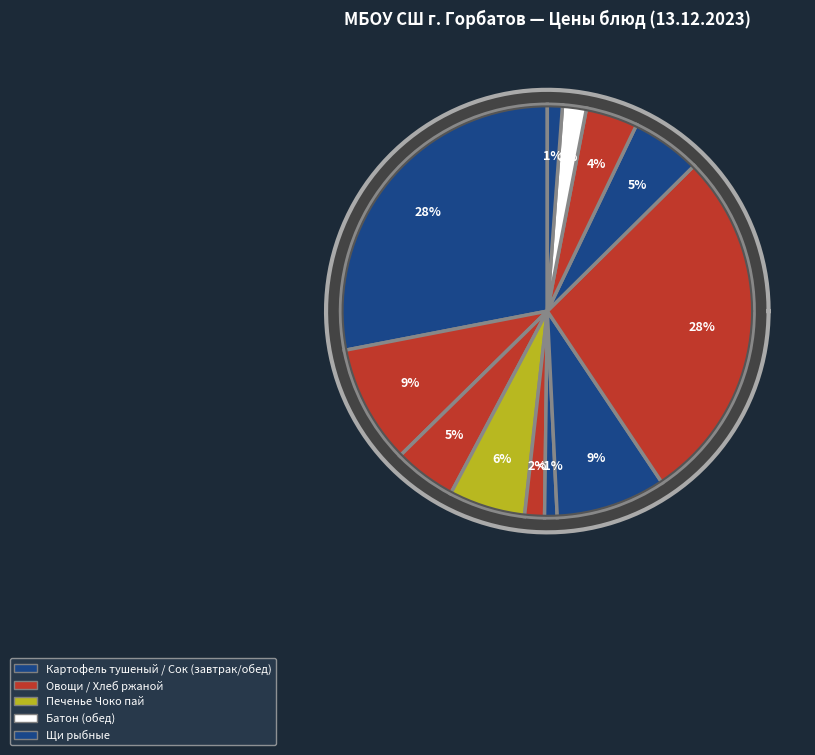

Rank the categories by value from lowest to highest.

Хлеб ржаной (завтрак), Хлеб ржаной (обед), Батон (завтрак), Батон (обед), Овощи сезонные (обед), Овощи сезонные (завтрак), Сок натуральный (обед), Печенье Чоко пай, Щи рыбные, Сок натуральный (завтрак), Картофель тушеный (завтрак), Картофель тушеный (обед)